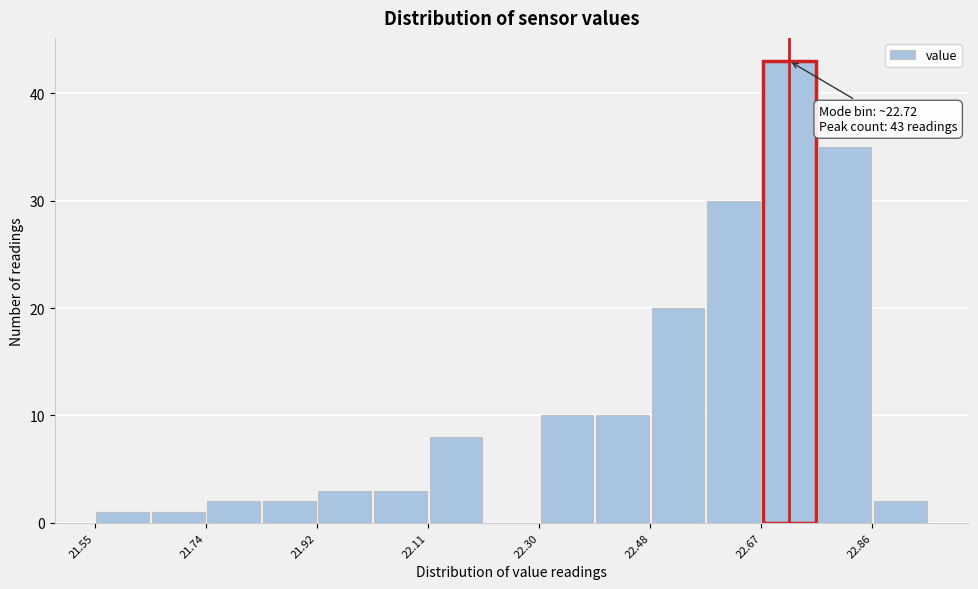

Over which range of the x-axis is the bar tallest?

22.68 to 22.76